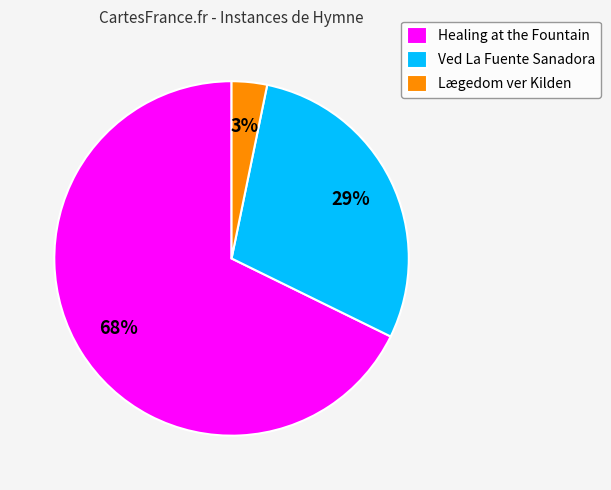

True or false: Ved La Fuente Sanadora accounts for 29% of the total.

True